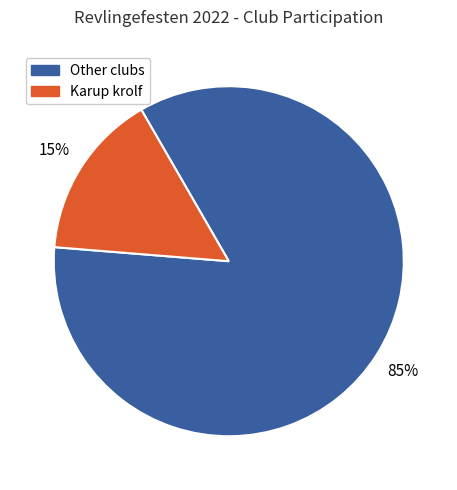

To the nearest percent, what is the average slice percentage?

50%